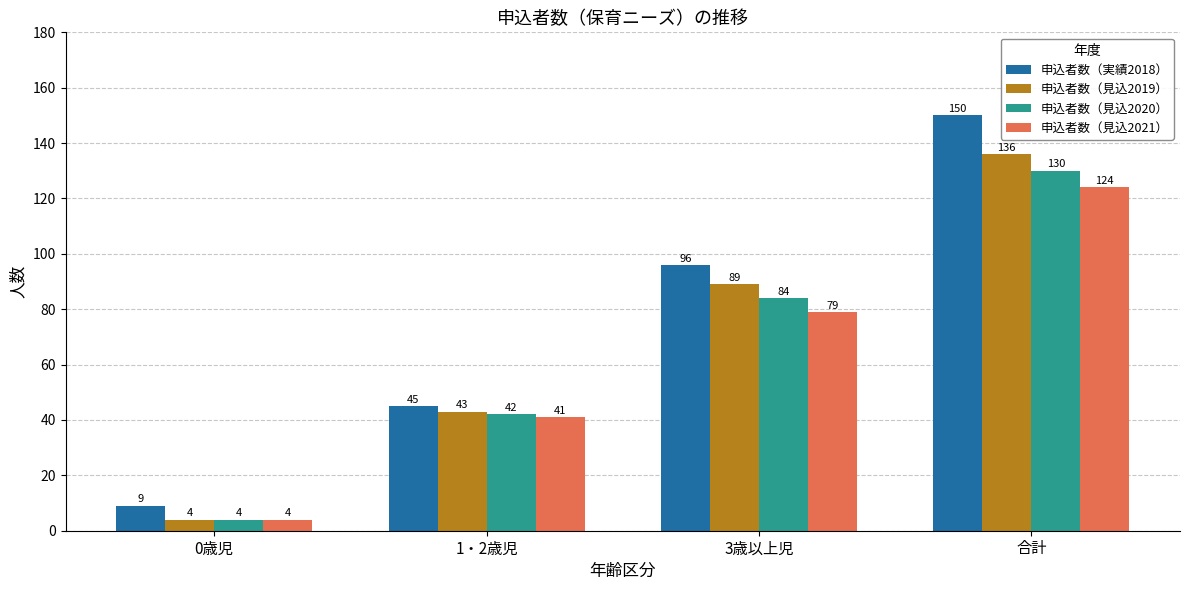

Which series has the largest range (max minus min)?

申込者数（実績2018）